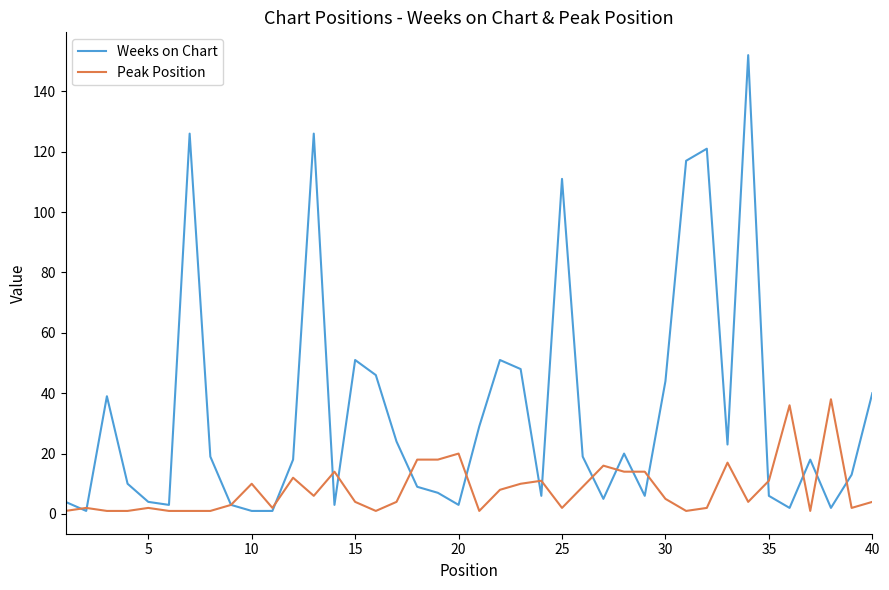

True or false: Weeks on Chart has more than 0 interior local peaks.

True